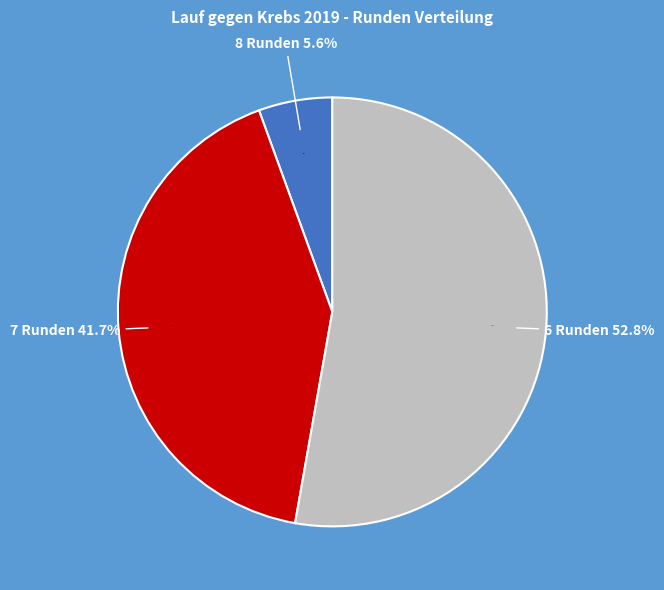

The 6 Runden slice represents 12% of the pie. True or false?

False